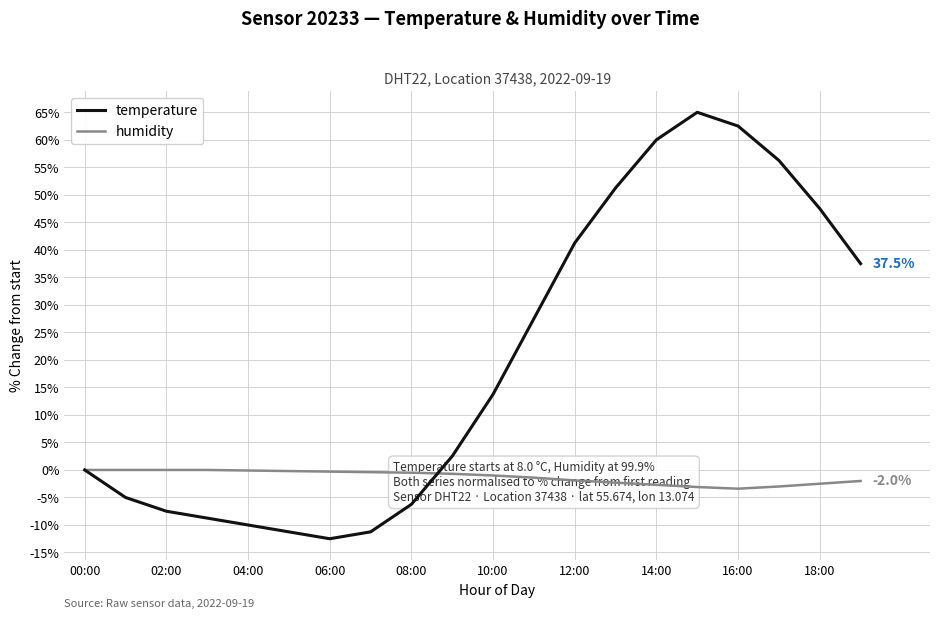

What are all the series names shown in the legend?

temperature, humidity